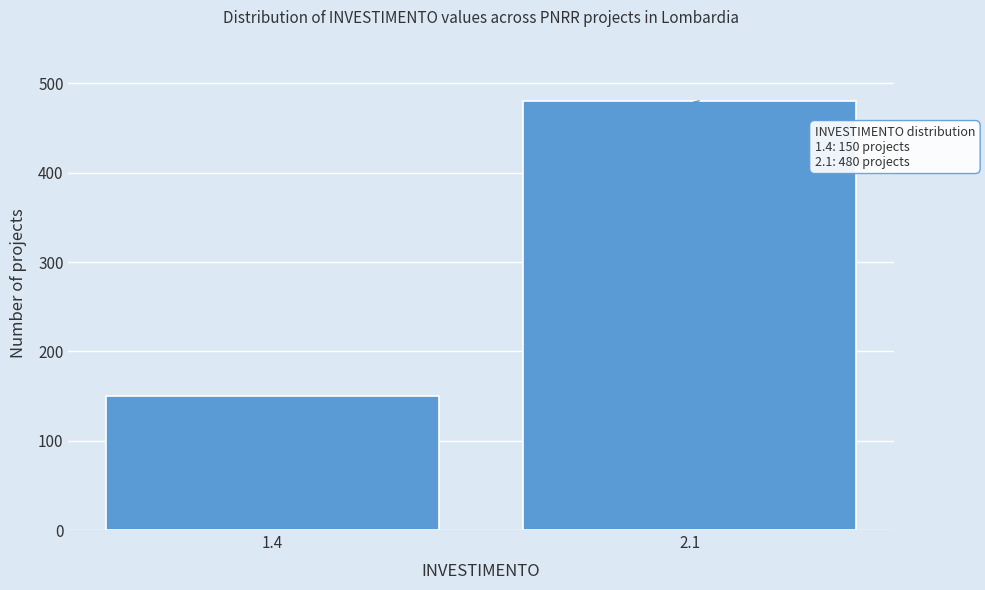

Reading right to left, extract all data points from this chart.

480	150